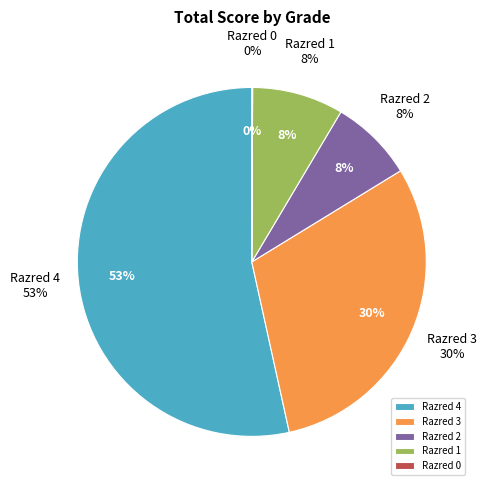

Which has a higher value, Razred 4 or Razred 1?

Razred 4